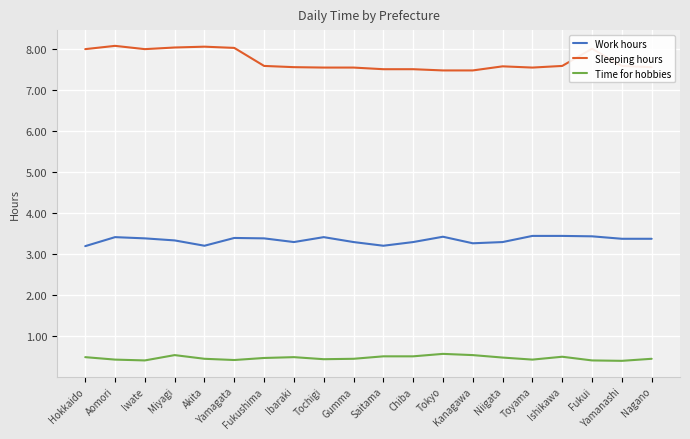

True or false: Time for hobbies has more than 1 points higher than both neighbors.

True